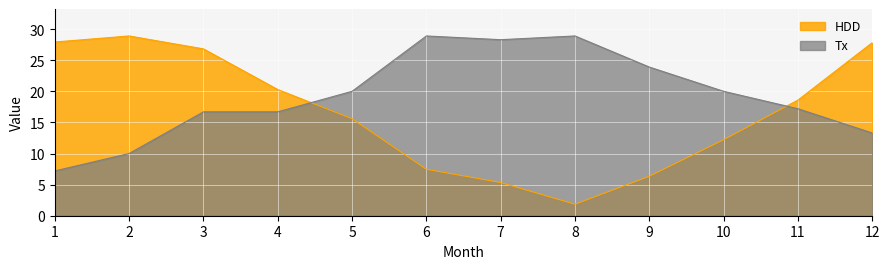

Between which two adjacent categories do HDD and Tx first intersect?

4 and 5